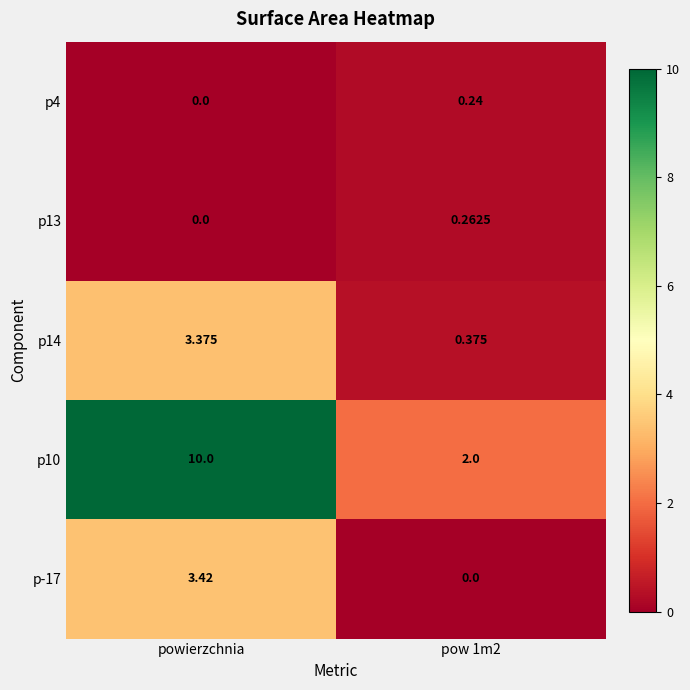

At which label does p10 reach its peak?

powierzchnia